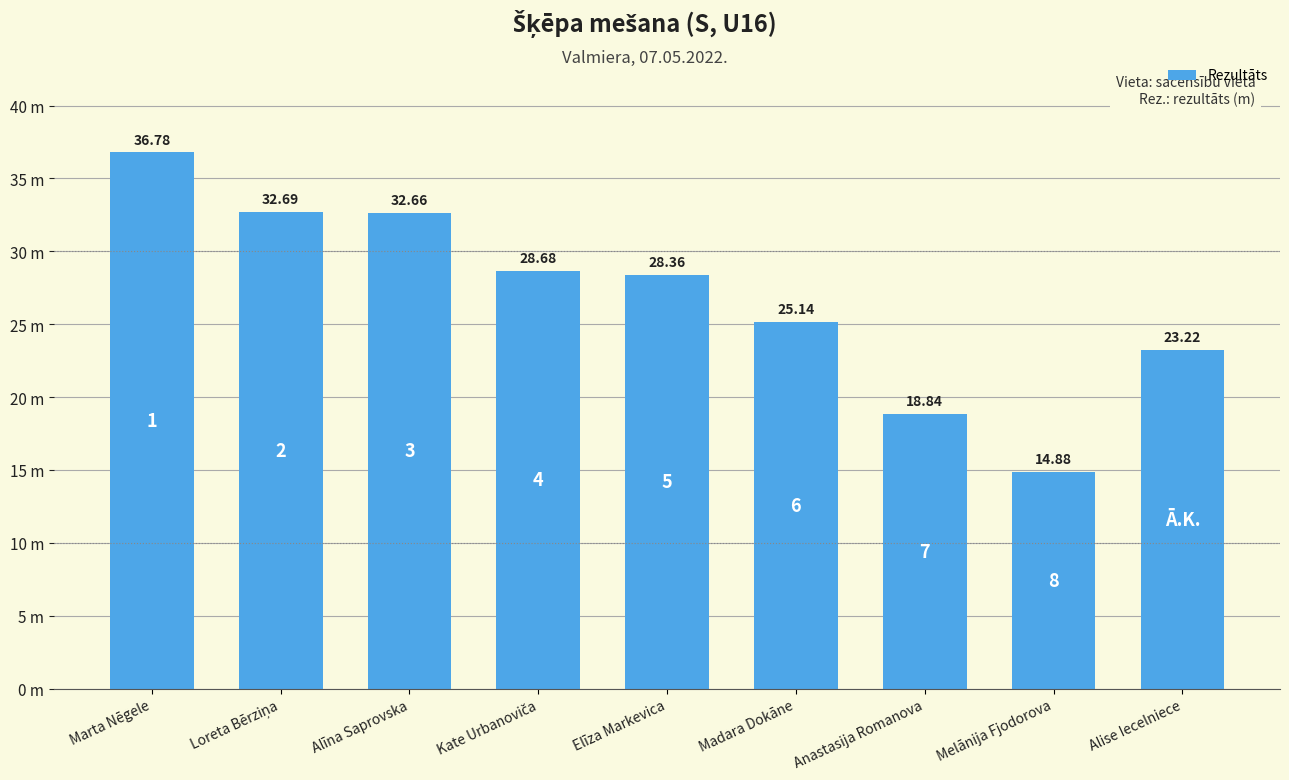

Approximately how many times larger is the value at Anastasija Romanova compared to Loreta Bērziņa?

0.6